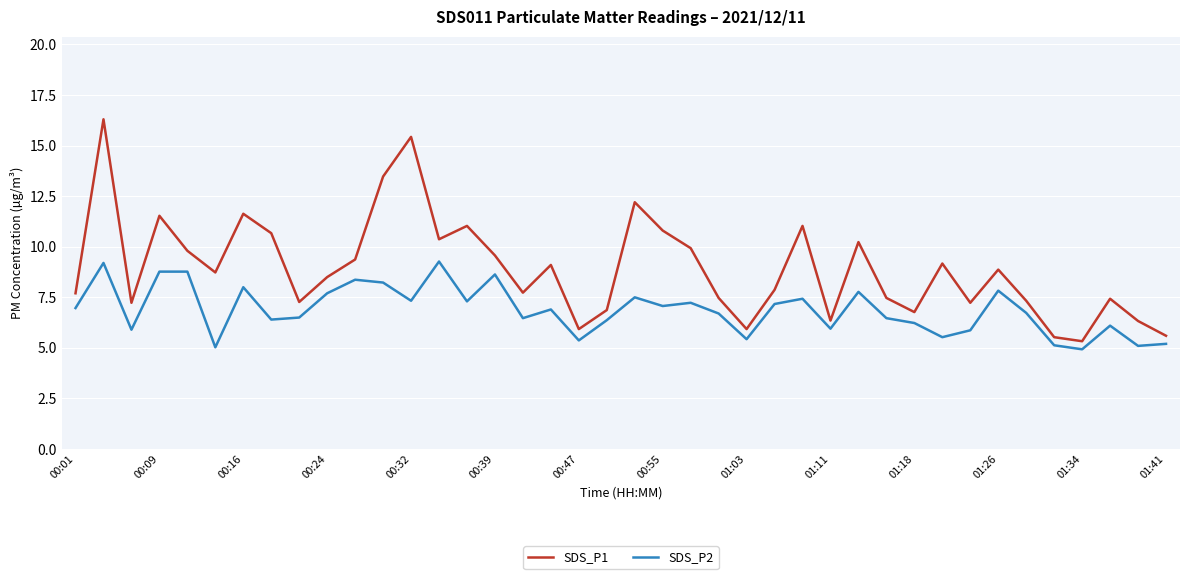

In SDS_P2, how many points are lower than both neighbors (excluding endpoints)?

13